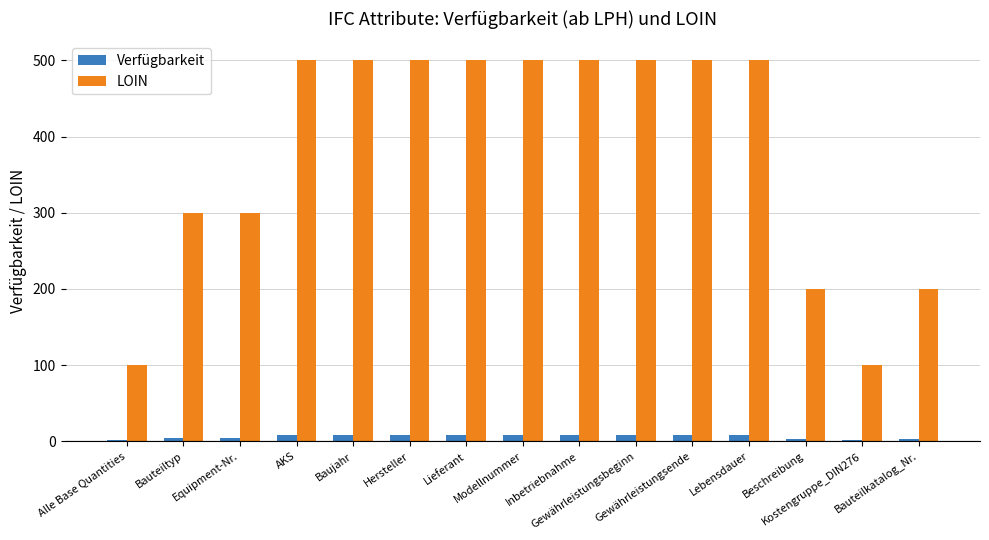

What is the minimum value shown in the chart?

2